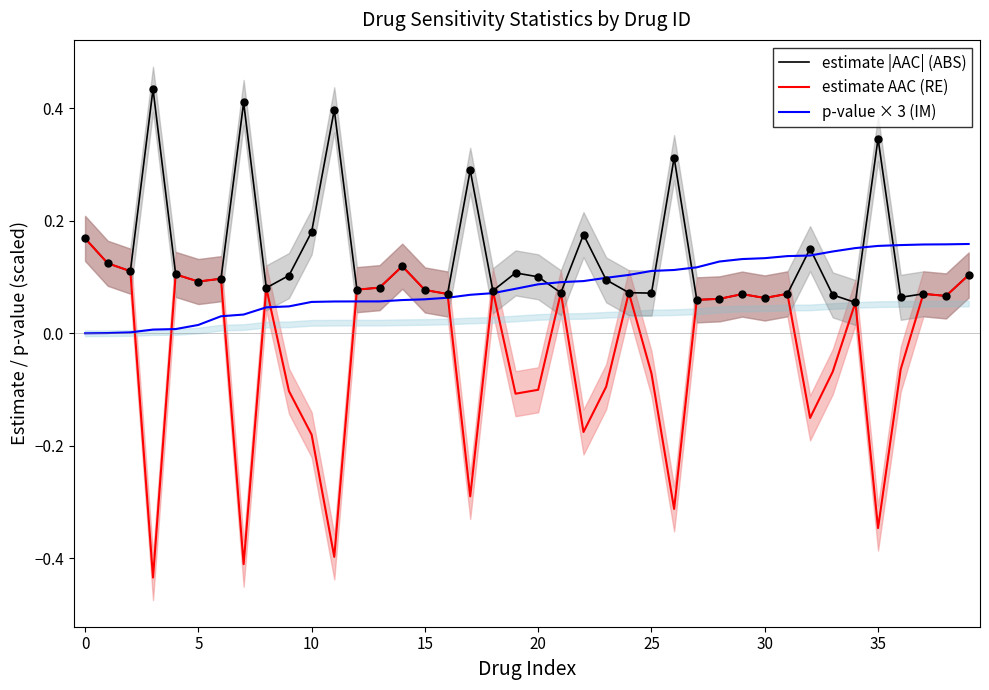

Which series has the largest total across all categories?

estimate |AAC| (ABS)